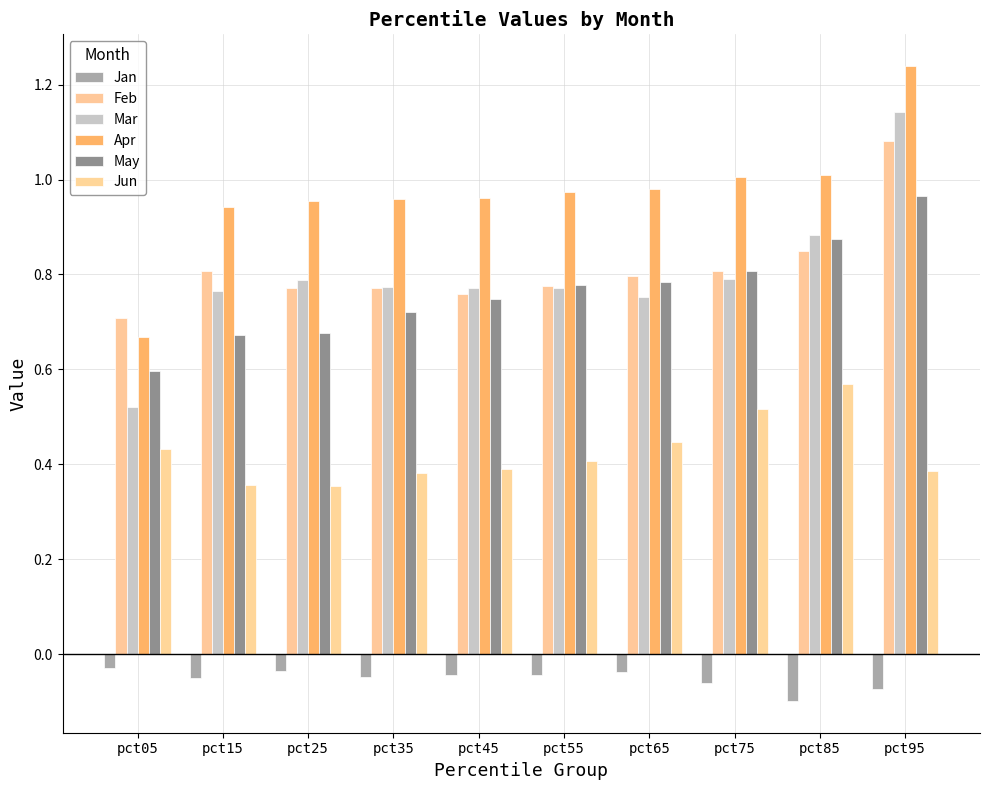

What are all the series names shown in the legend?

Jan, Feb, Mar, Apr, May, Jun